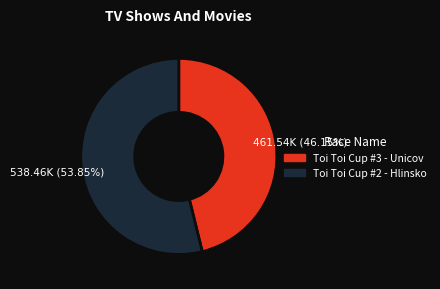

Which slice represents more than half of the pie?

Toi Toi Cup #2 - Hlinsko